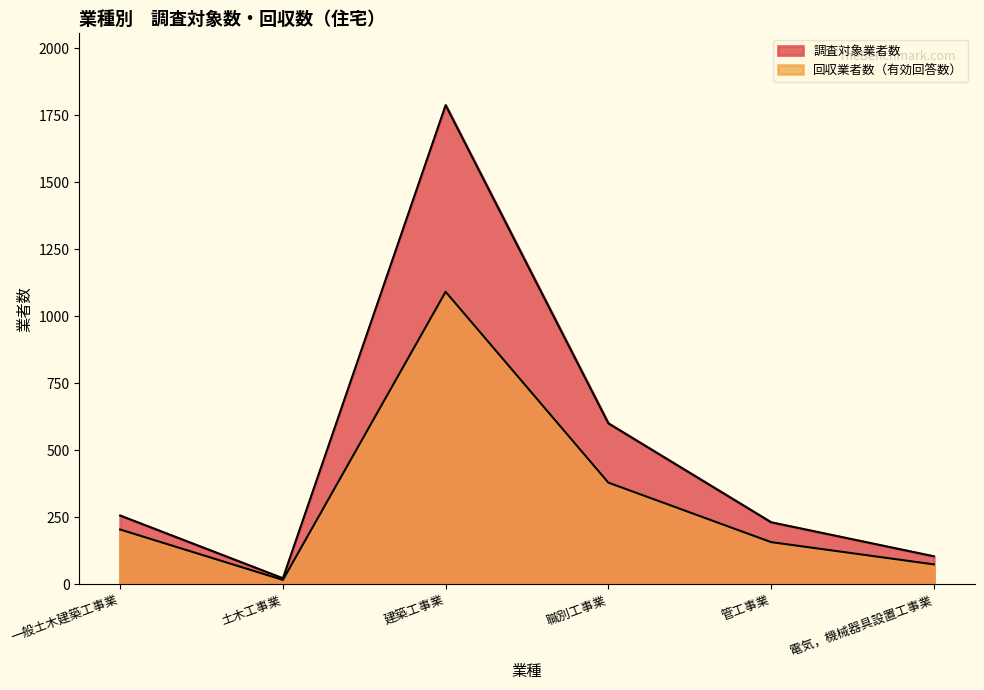

Where does the 回収業者数（有効回答数） series first go above 204?

建築工事業